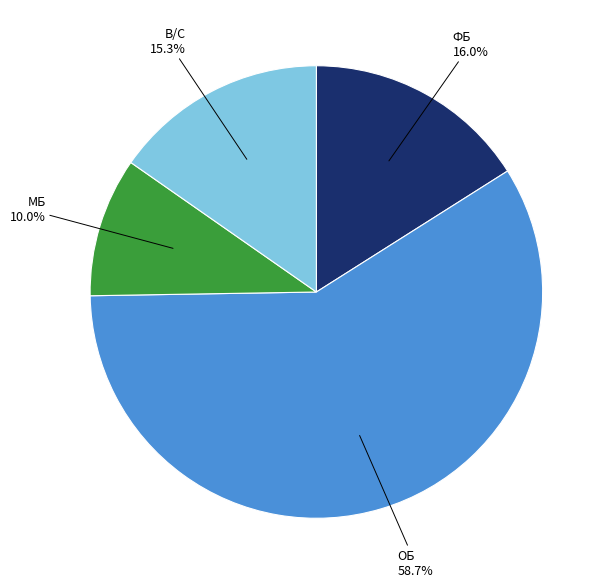

Is there a majority slice in this chart?

Yes